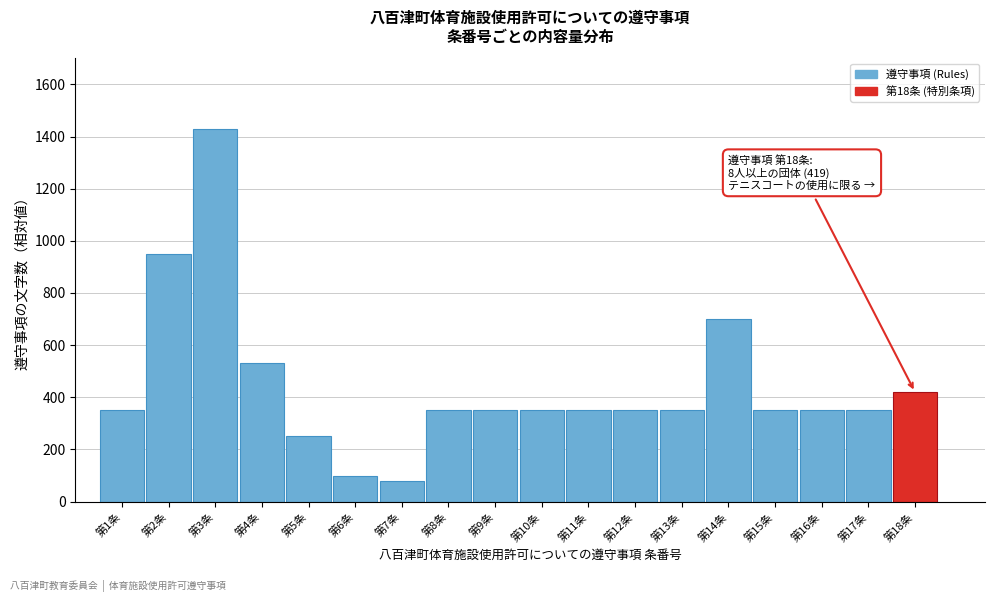

Reading right to left, list all the values displayed in this chart.

420	350	350	350	700	350	350	350	350	350	350	80	100	250	530	1430	950	350